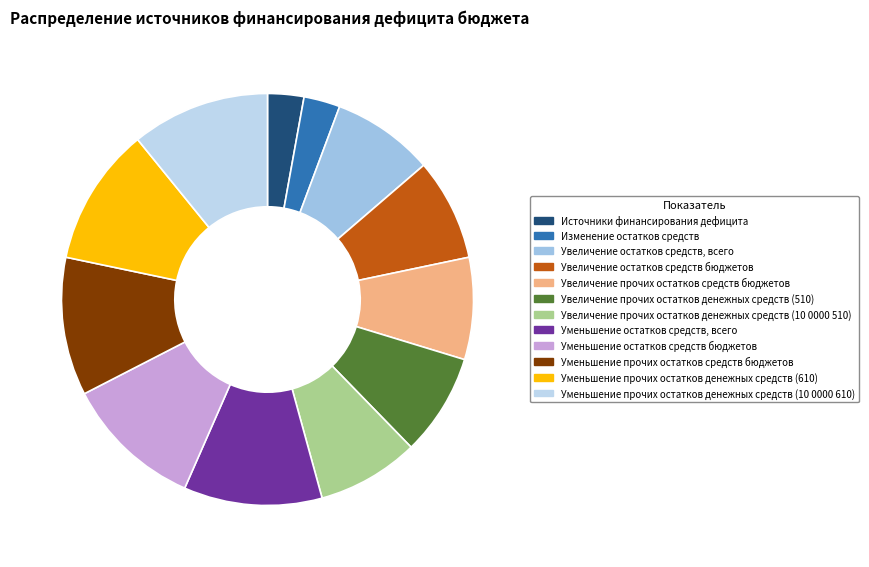

Which category has the biggest portion of the pie?

Уменьшение остатков средств, всего